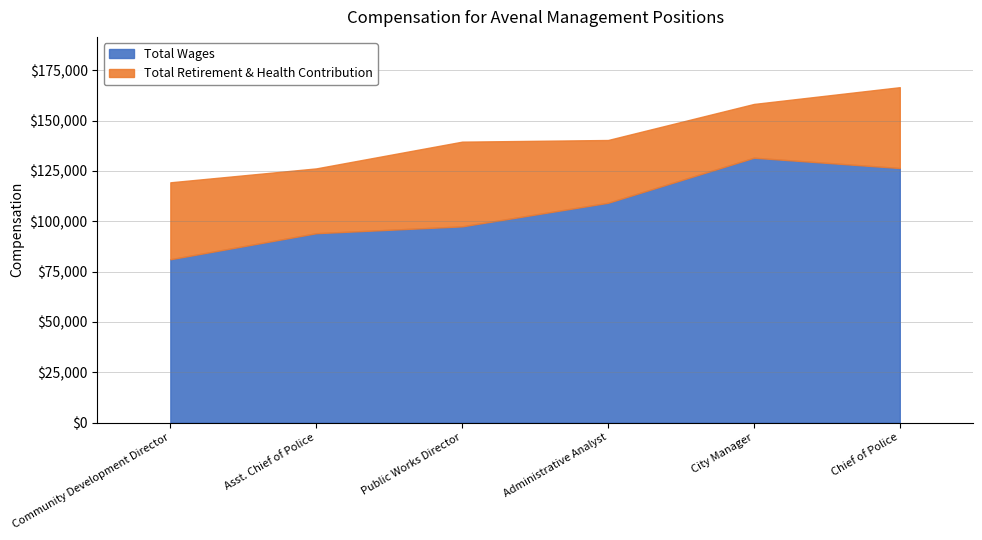

Reading left to right, list the values for the Total Wages series.

Community Development Director=81133	Asst. Chief of Police=94068	Public Works Director=97470	Administrative Analyst=109187	City Manager=131577	Chief of Police=126452